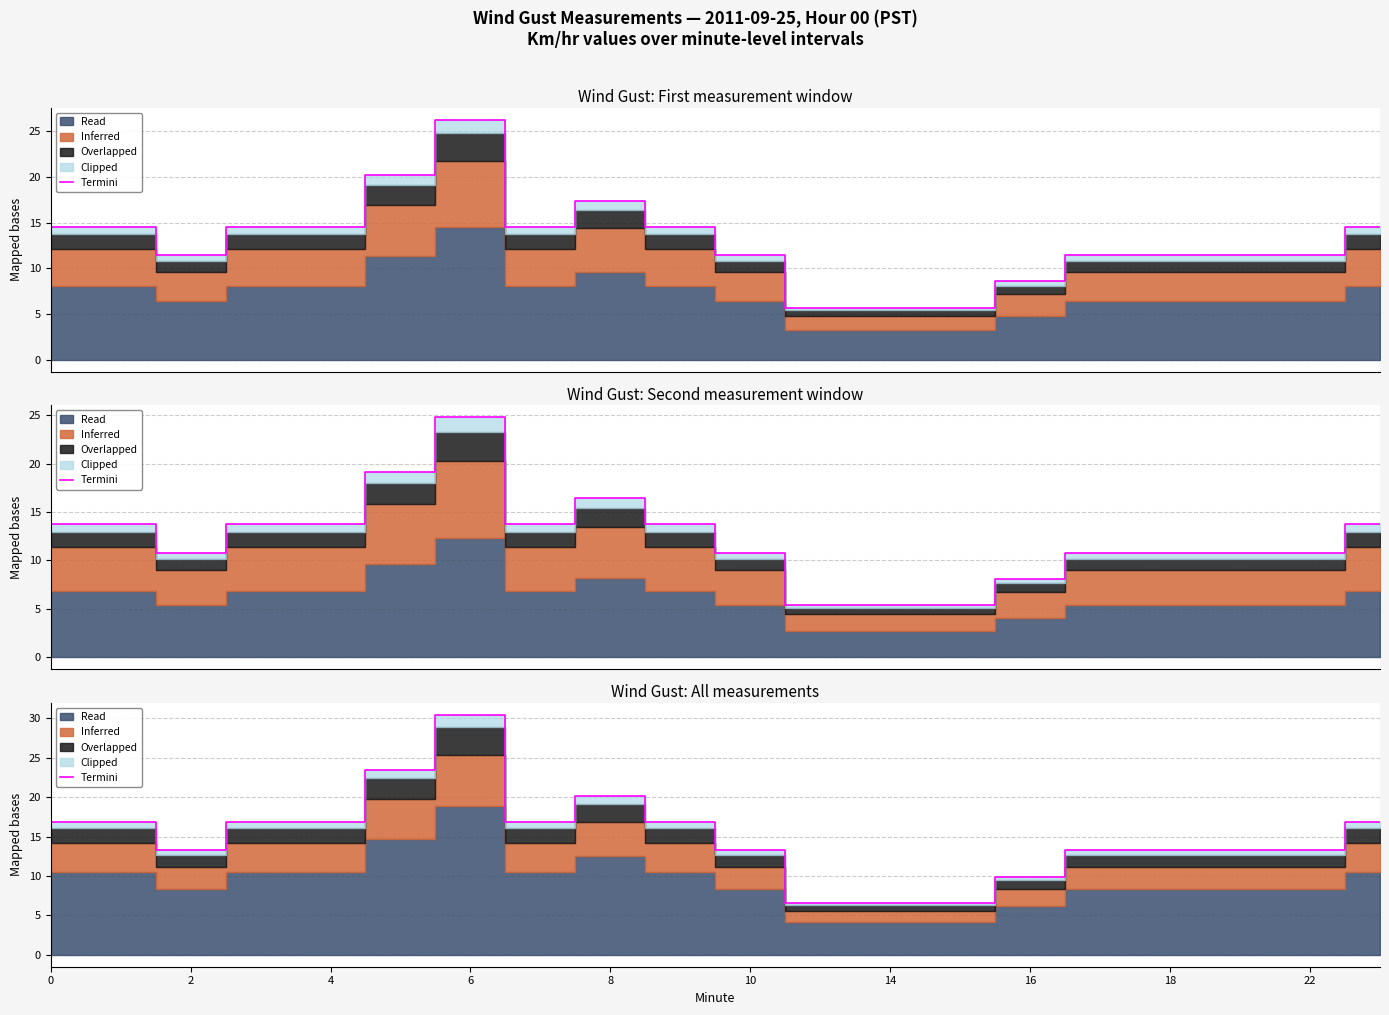

Read the value at 22.

13.2